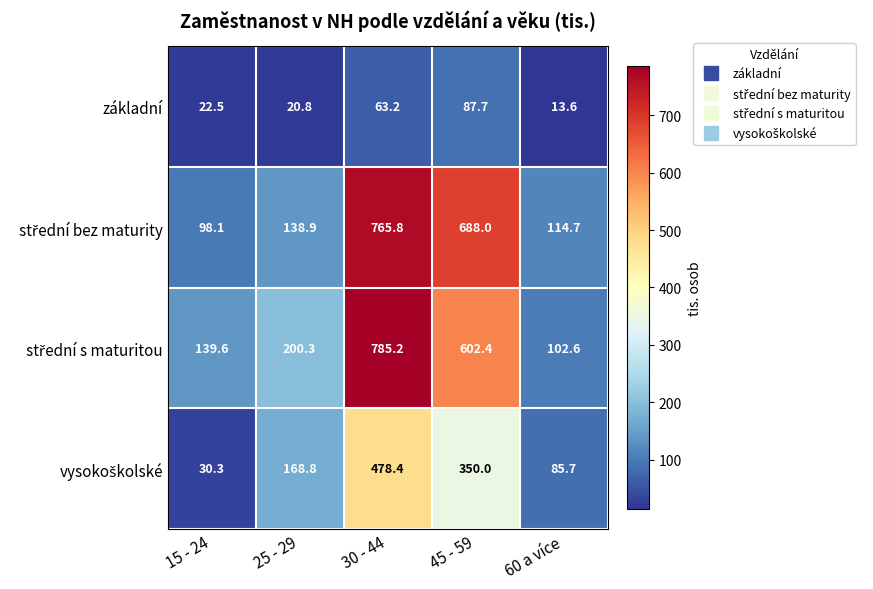

The value of základní at 45 - 59 is 37.8. True or false?

False